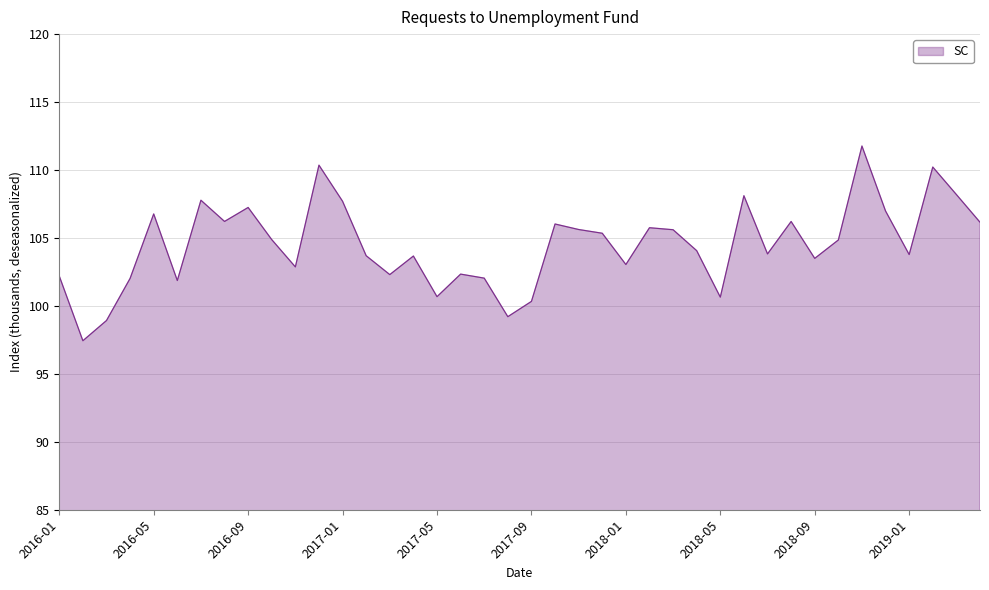

What is the maximum value shown in the chart?

111.8